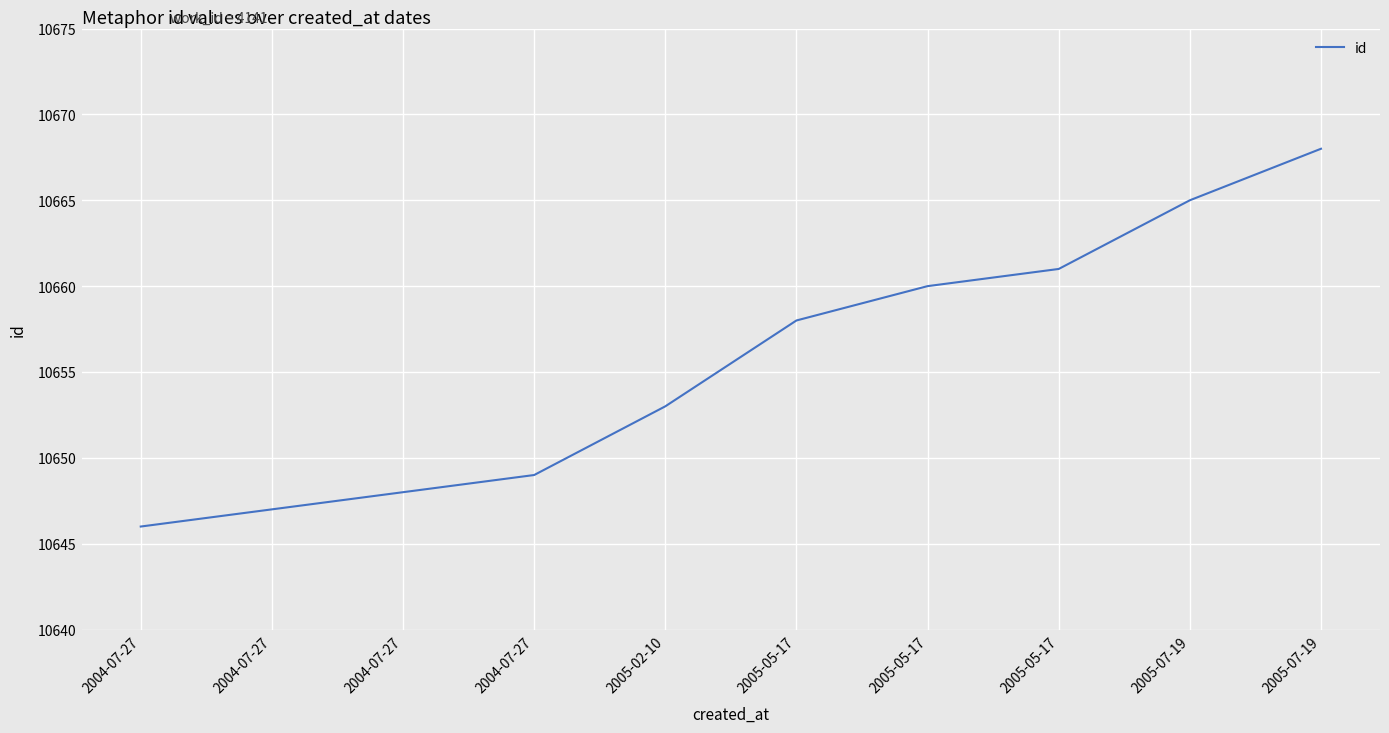

At which label is the value closest to 10657?

2005-05-17